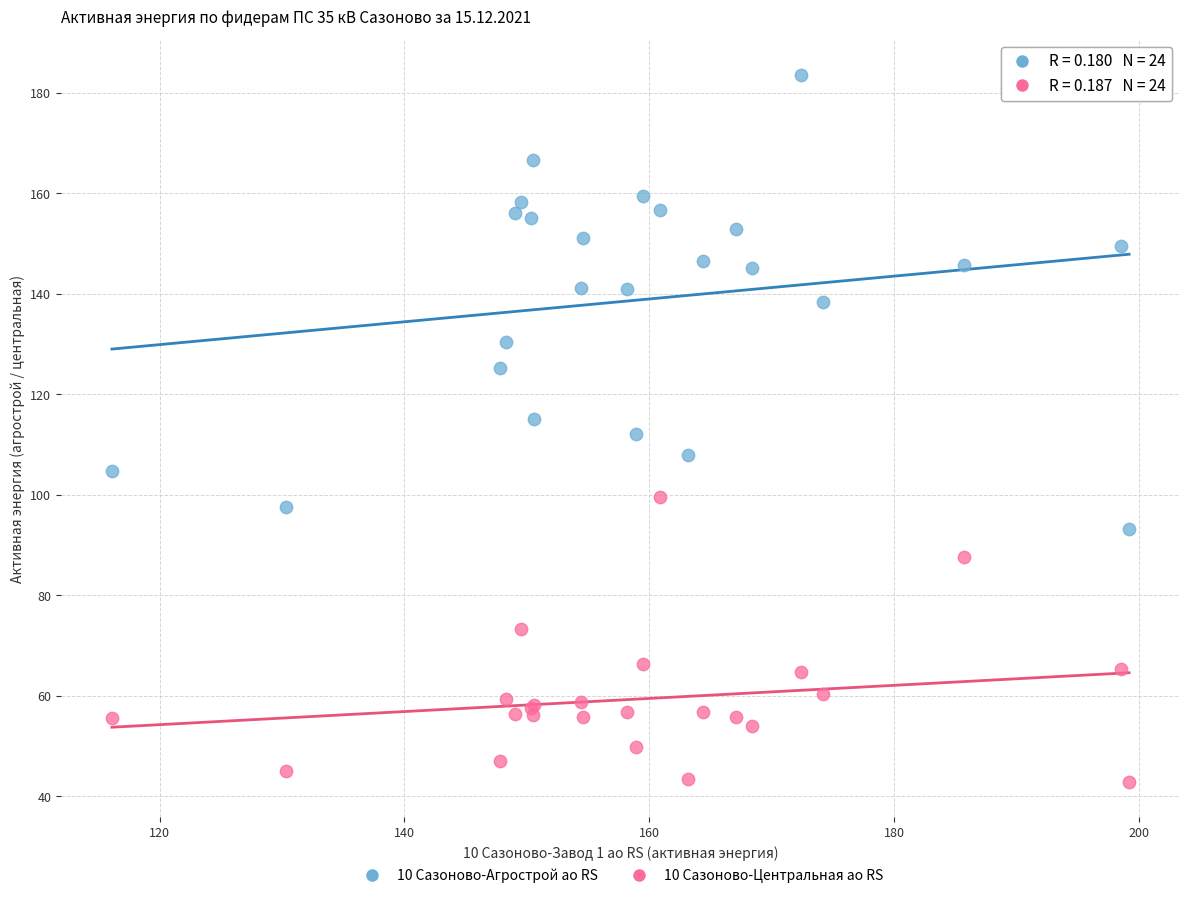

Which series reaches the maximum Y coordinate?

10 Сазоново-Агрострой ао RS